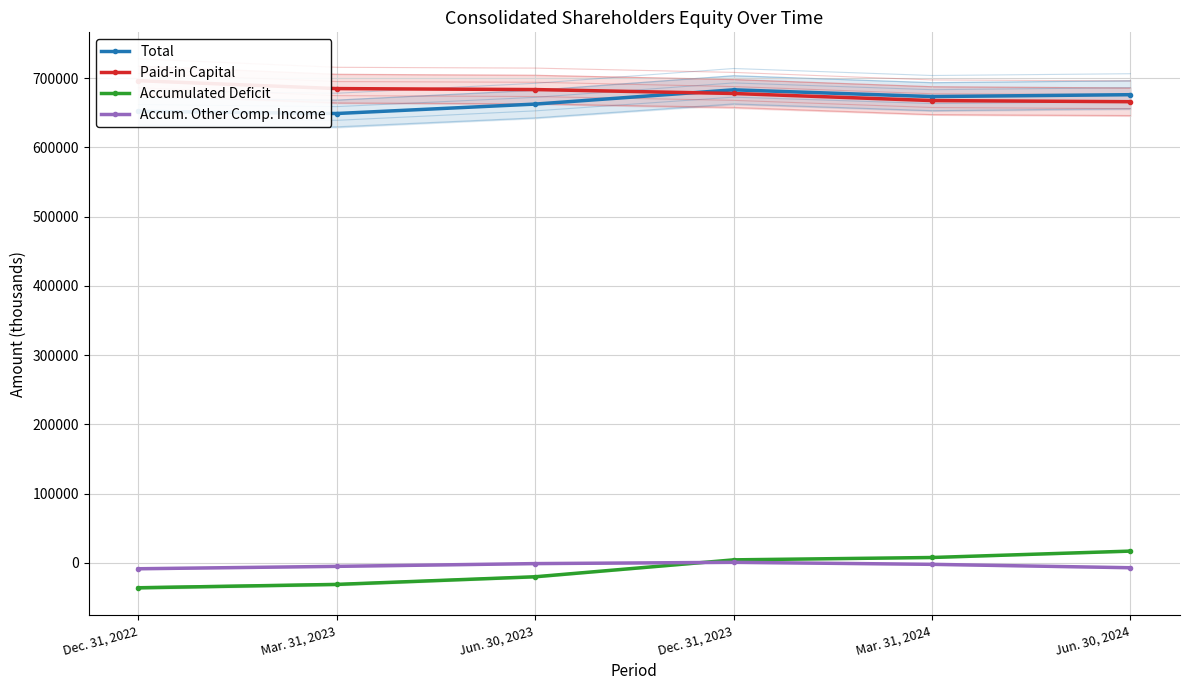

How many data points does each series have?

6